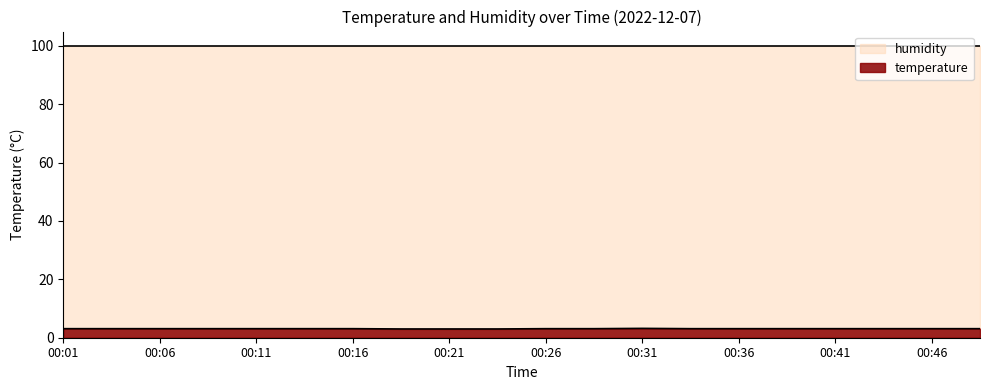

The chart shows a value of 5.0 at 00:24. True or false?

False